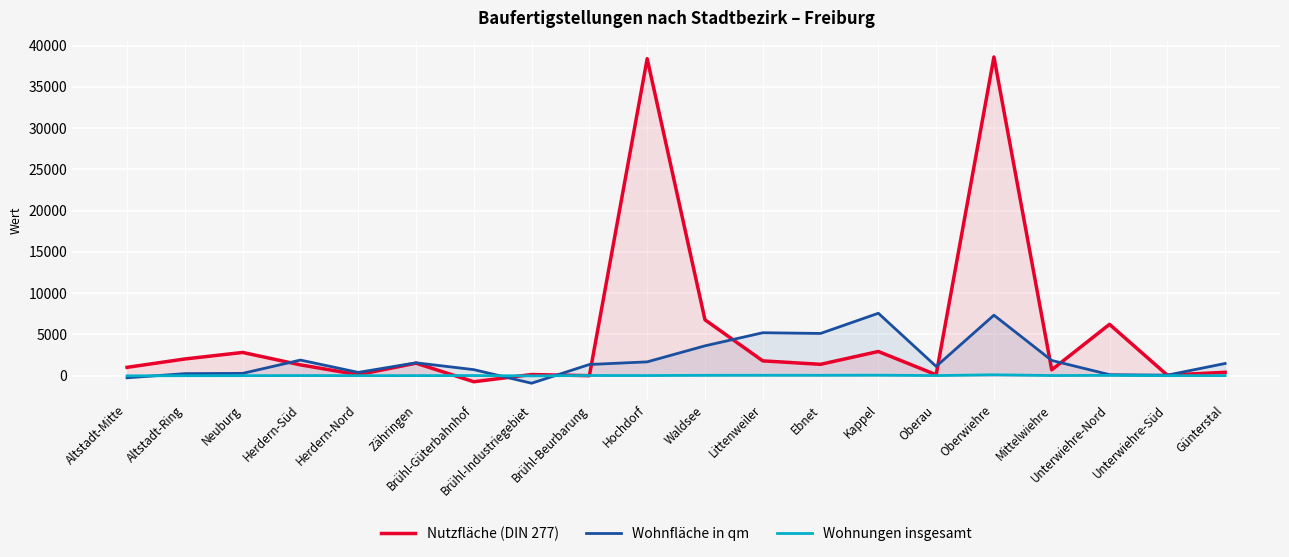

In Nutzfläche (DIN 277), how many points are higher than both neighbors (excluding endpoints)?

7